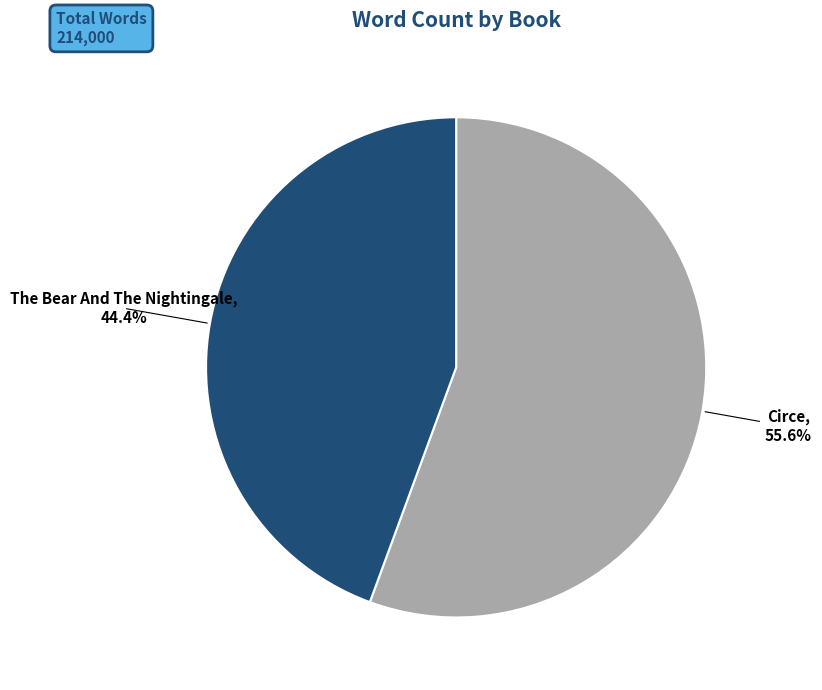

Is there any slice that represents more than half of the pie?

Yes